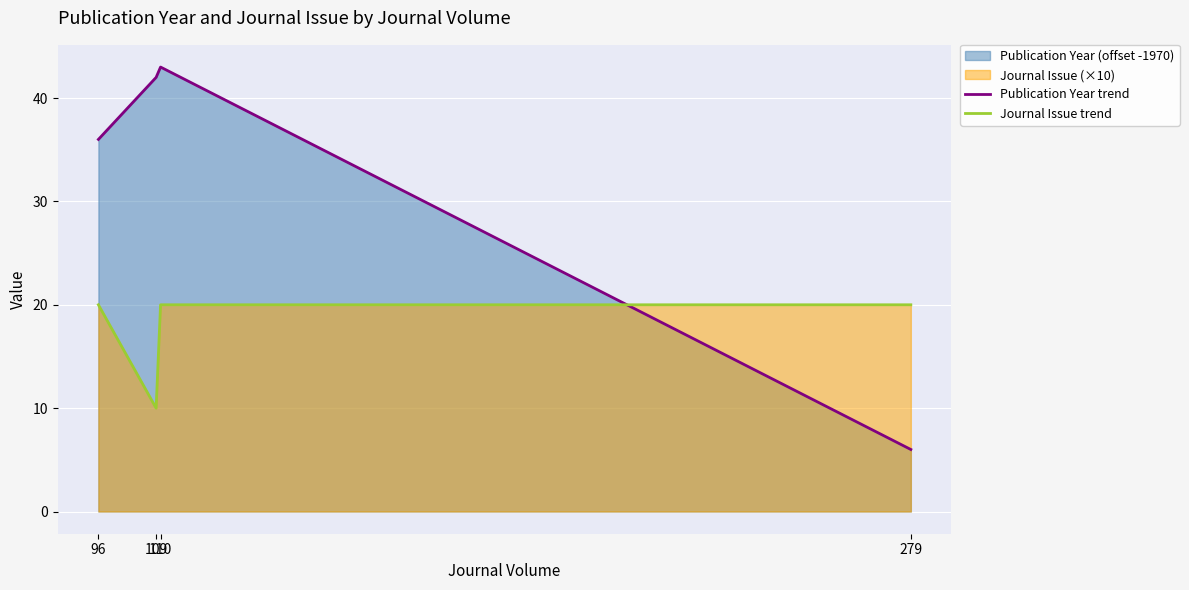

At how many categories does at least one series exceed 16?

4